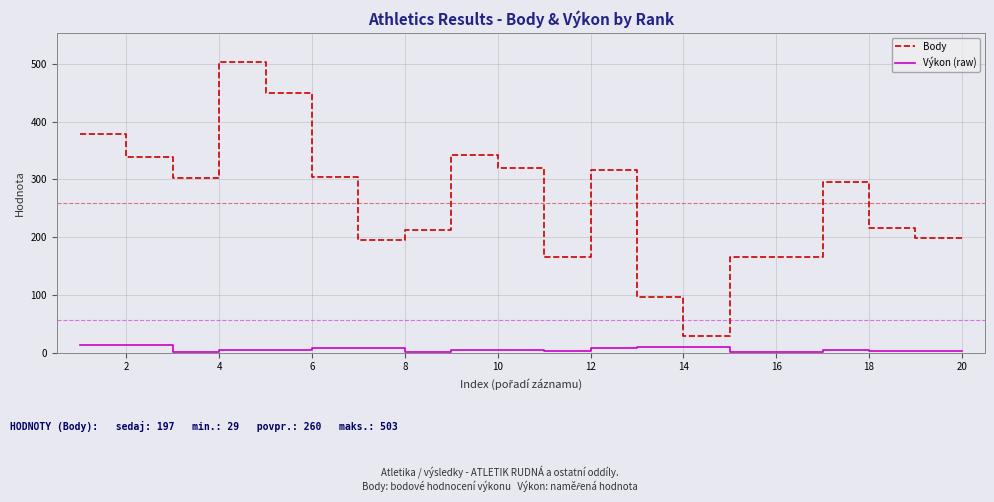

Which series has the largest range (max minus min)?

Body